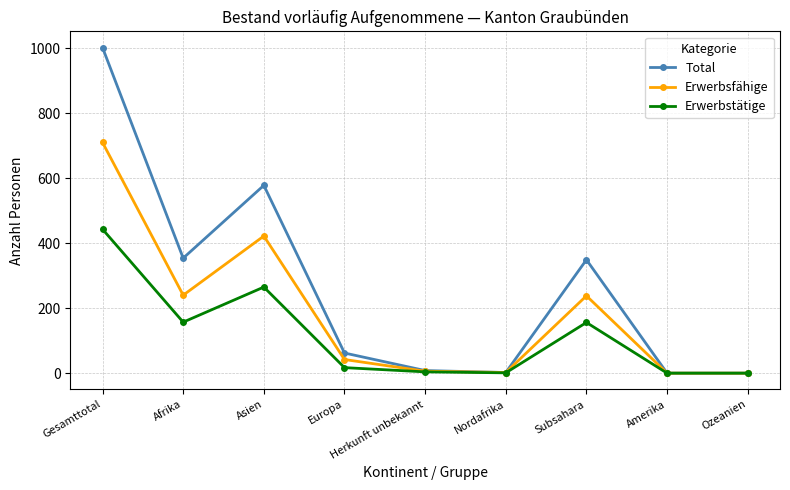

Does the chart have visible grid lines?

Yes